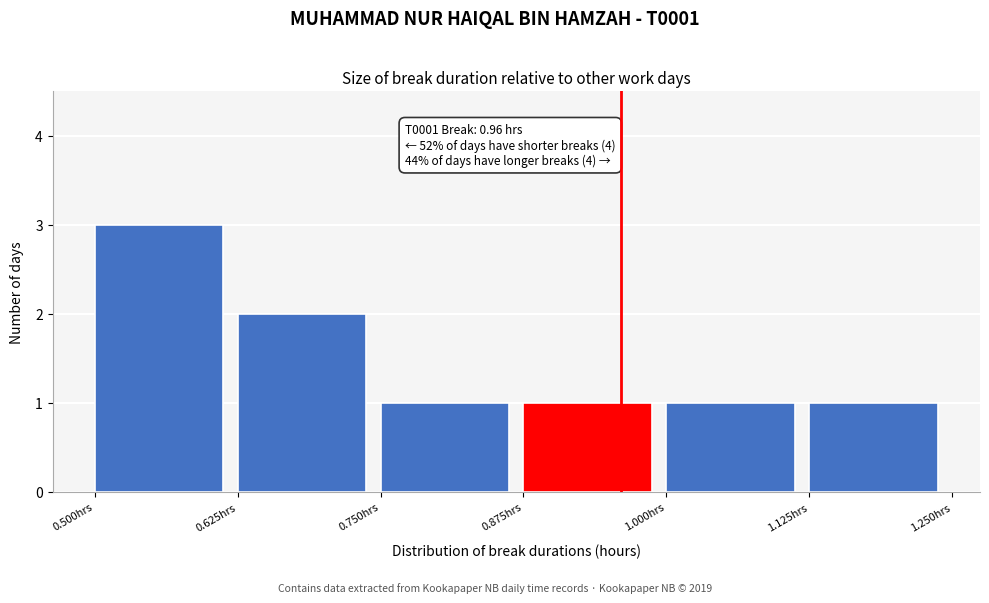

Over which range of the x-axis is the bar tallest?

0.500 to 0.625